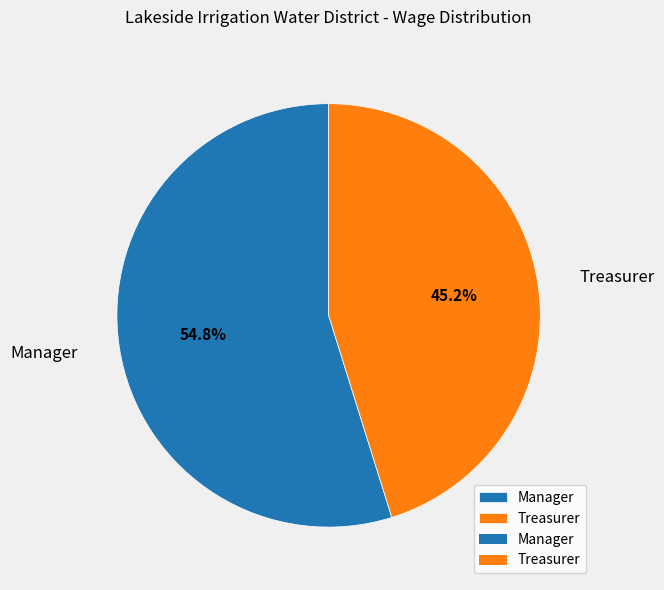

Rank the categories by value from lowest to highest.

Treasurer, Manager